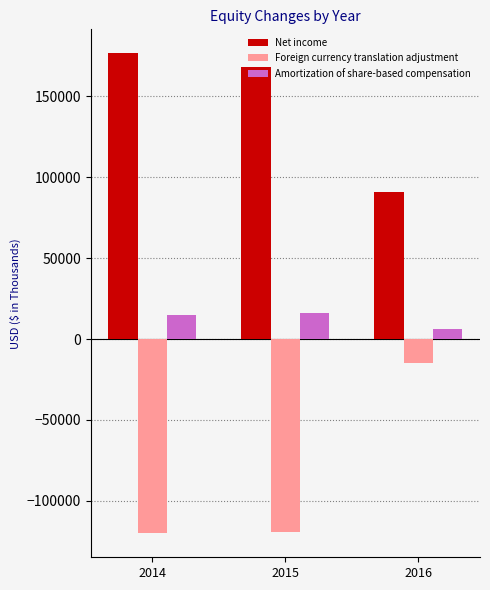

Rank the series at 2016 from highest to lowest value.

Net income, Amortization of share-based compensation, Foreign currency translation adjustment